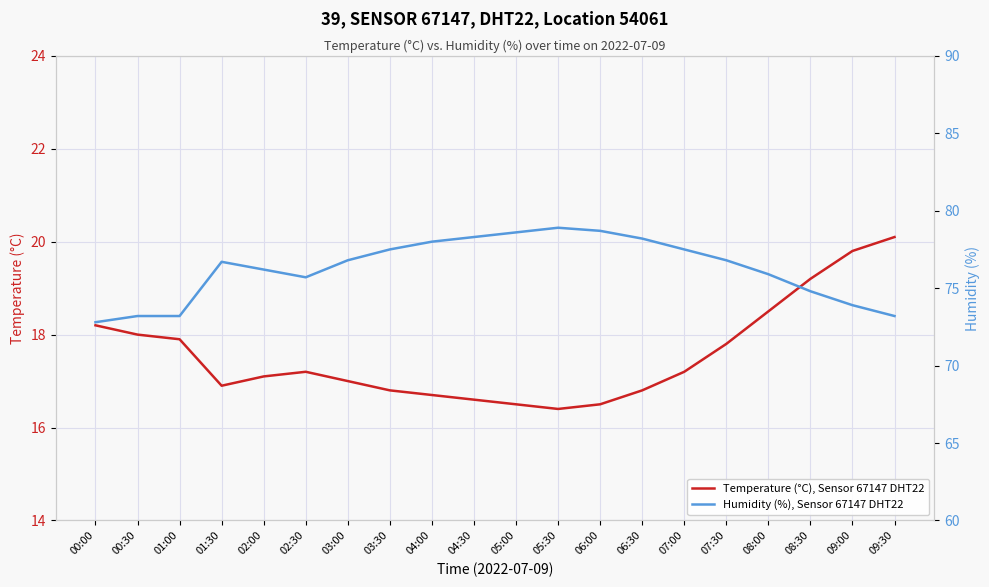

How many data points in Temperature (°C), Sensor 67147 DHT22 are above 17?

11